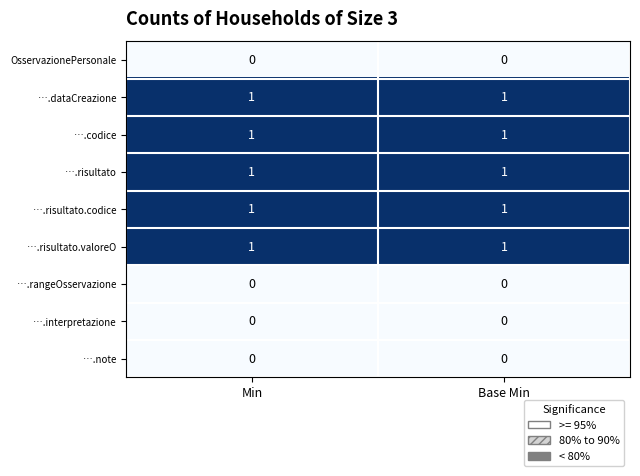

At how many categories does at least one series exceed 0?

2